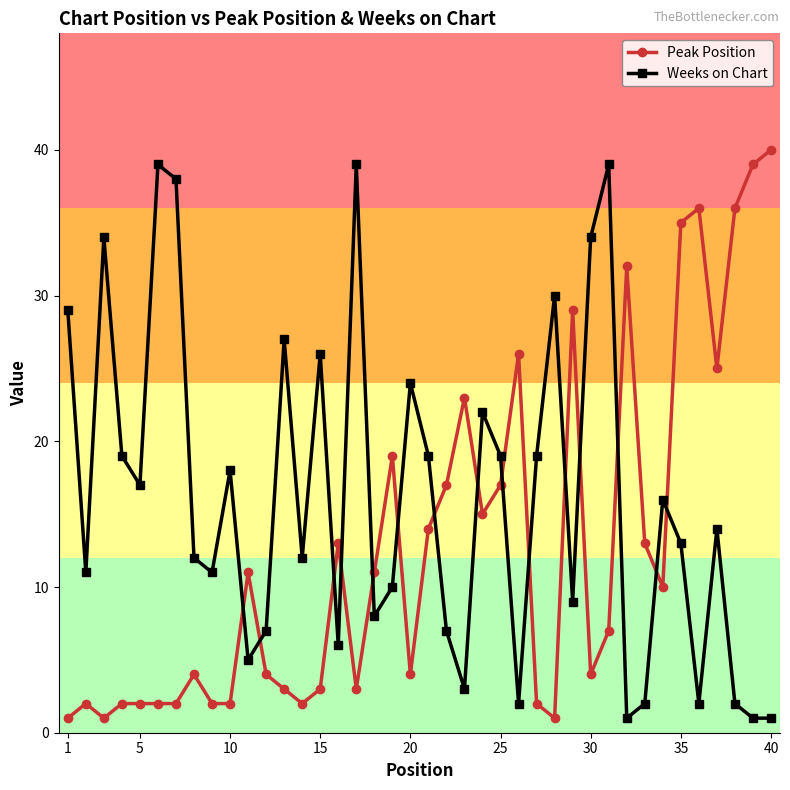

What is the maximum value shown in the chart?

40